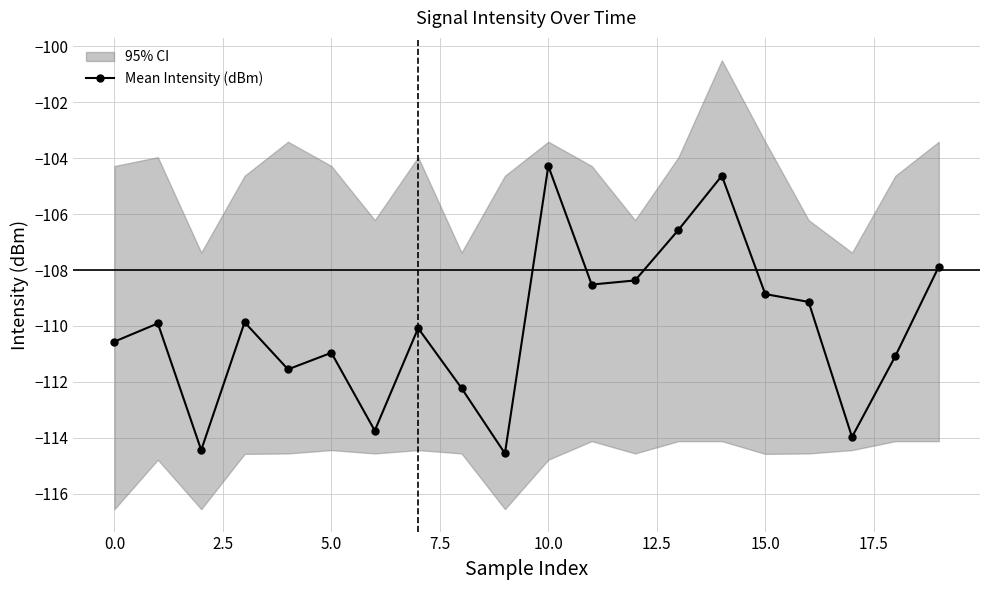

What is the minimum value for Mean Intensity (dBm)?

-114.6